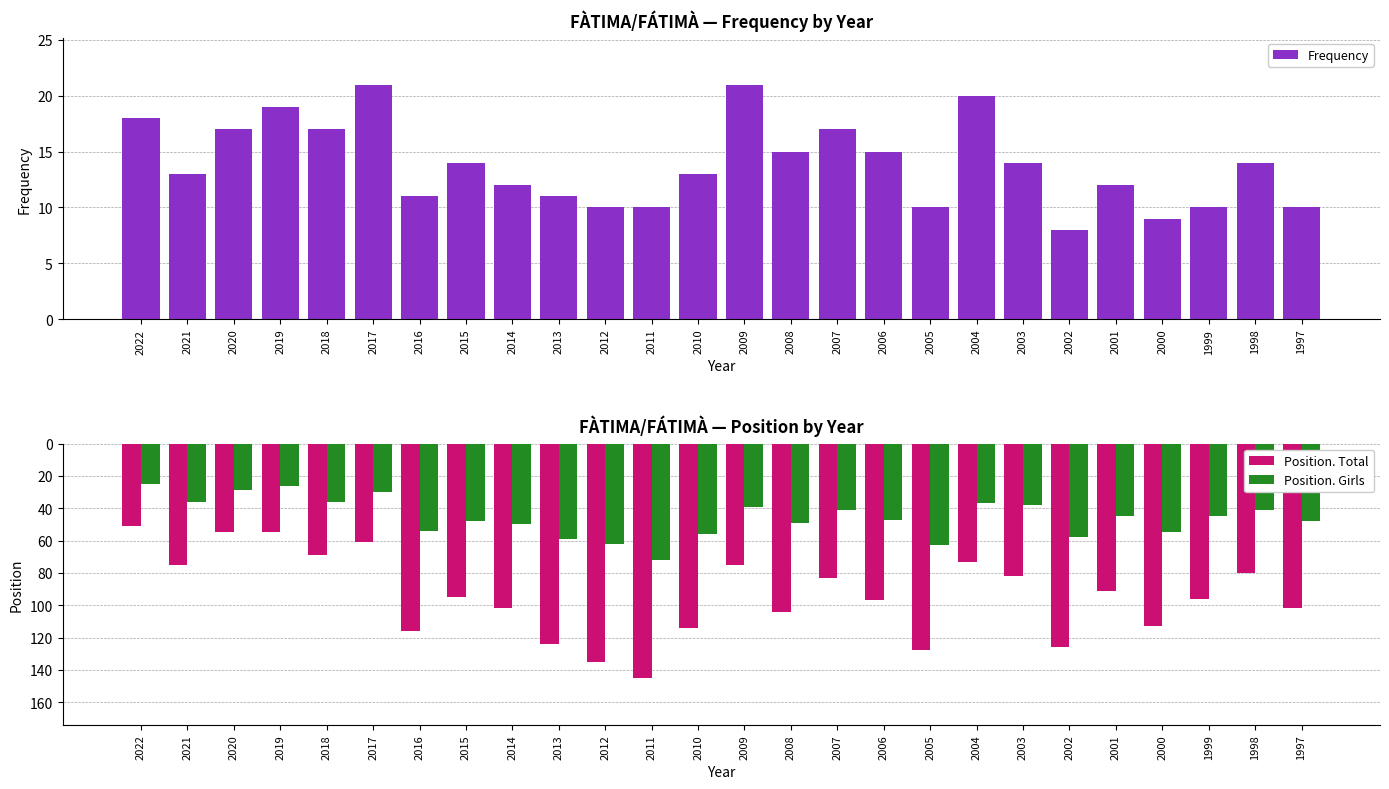

What is the sum of all Position. Girls values?

1189